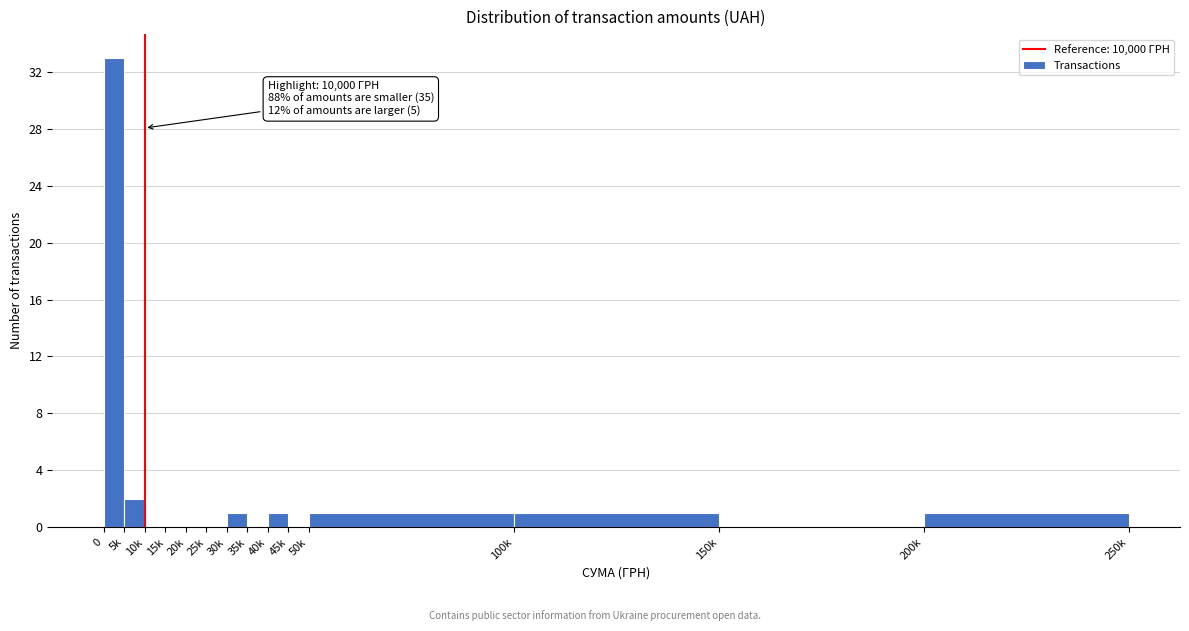

Reading right to left, transcribe all the data shown in this chart.

200k=1	150k=0	100k=1	50k=1	45k=0	40k=1	35k=0	30k=1	25k=0	20k=0	15k=0	10k=0	5k=2	0=33